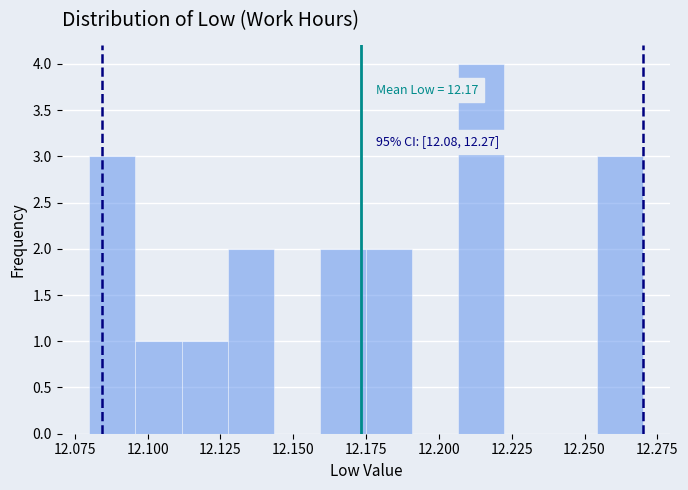

Around what value on the x-axis is the tallest bar? Give the approximate position of its centre, as read against the axis.

12.215